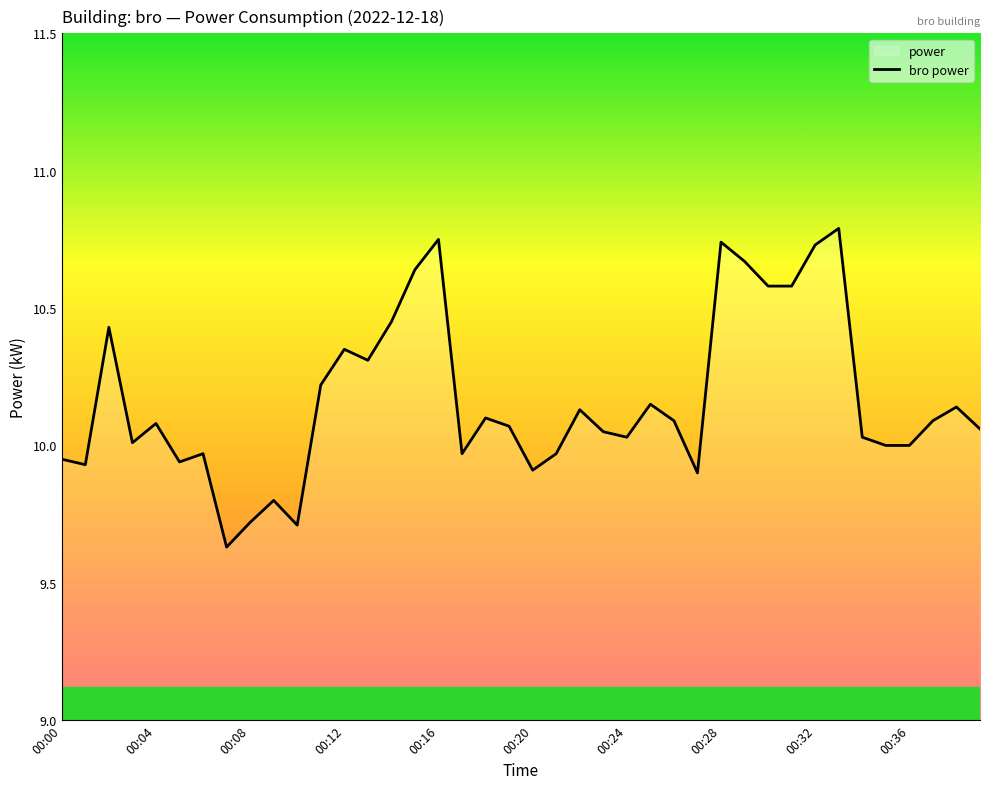

Is it true that the value at 00:36 is 6.1?

False